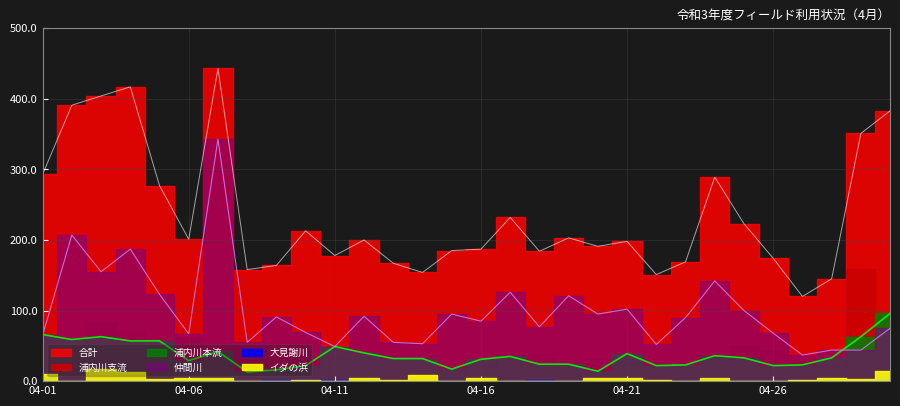

Reading left to right, extract all data points from this chart.

合計: 04-01=293	04-02=391	04-03=404	04-04=417	04-05=277	04-06=201	04-07=443	04-08=158	04-09=164	04-10=213	04-11=178	04-12=200	04-13=167	04-14=154	04-15=185	04-16=187	04-17=232	04-18=184	04-19=203	04-20=191	04-21=198	04-22=151	04-23=169	04-24=289	04-25=223	04-26=174	04-27=120	04-28=145	04-29=351	04-30=383
仲間川: 04-01=65	04-02=207	04-03=155	04-04=187	04-05=123	04-06=67	04-07=343	04-08=55	04-09=91	04-10=69	04-11=49	04-12=92	04-13=55	04-14=53	04-15=95	04-16=85	04-17=126	04-18=77	04-19=121	04-20=95	04-21=102	04-22=52	04-23=90	04-24=142	04-25=100	04-26=68	04-27=37	04-28=44	04-29=44	04-30=75
浦内川本流: 04-01=66	04-02=59	04-03=63	04-04=57	04-05=57	04-06=29	04-07=42	04-08=13	04-09=16	04-10=22	04-11=49	04-12=40	04-13=32	04-14=32	04-15=17	04-16=31	04-17=35	04-18=24	04-19=24	04-20=14	04-21=39	04-22=22	04-23=23	04-24=36	04-25=33	04-26=22	04-27=23	04-28=33	04-29=63	04-30=96